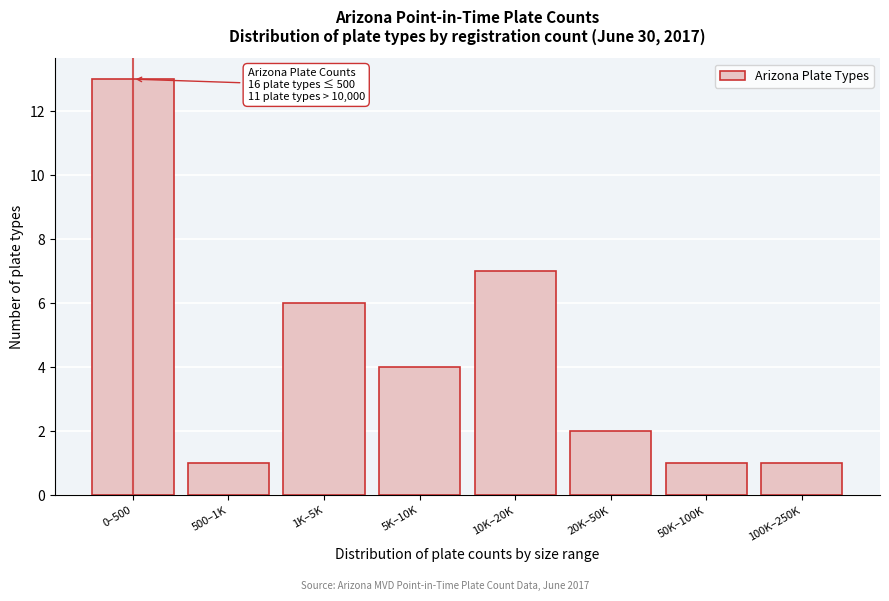

Reading right to left, list all the values displayed in this chart.

100K–250K=1	50K–100K=1	20K–50K=2	10K–20K=7	5K–10K=4	1K–5K=6	500–1K=1	0–500=13